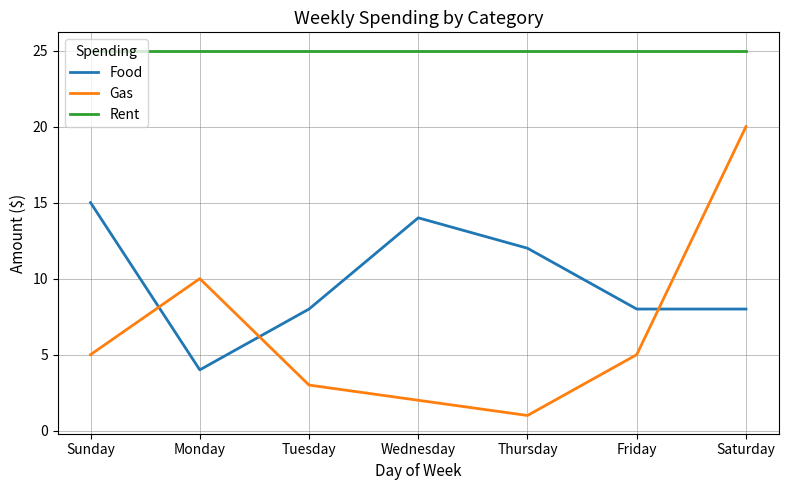

The value of Food at Wednesday is 14. True or false?

True